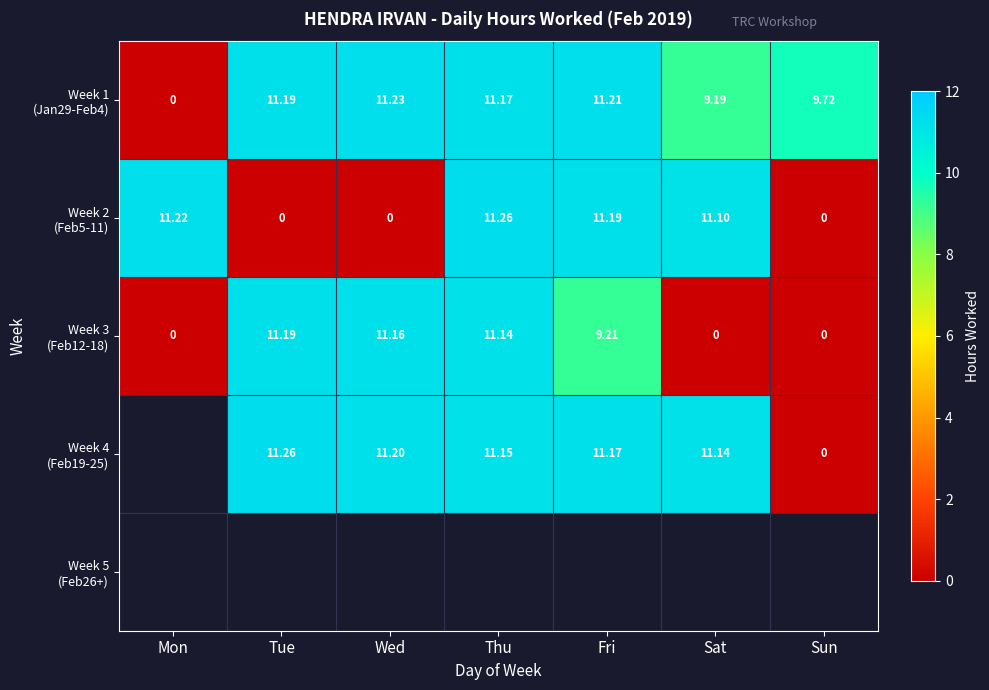

At how many categories does at least one series exceed 10?

6